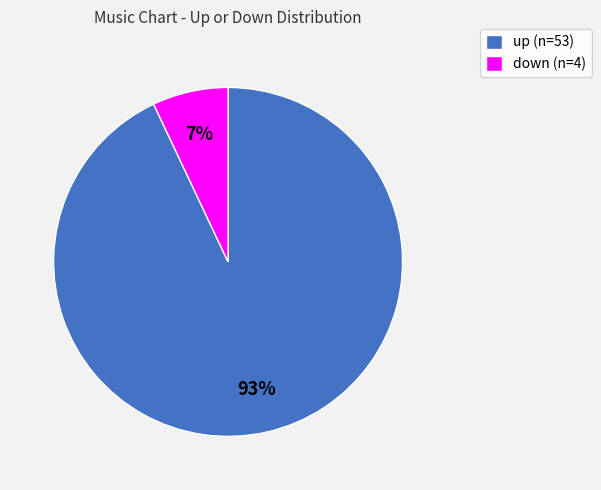

To the nearest percent, what is the average slice percentage?

50%